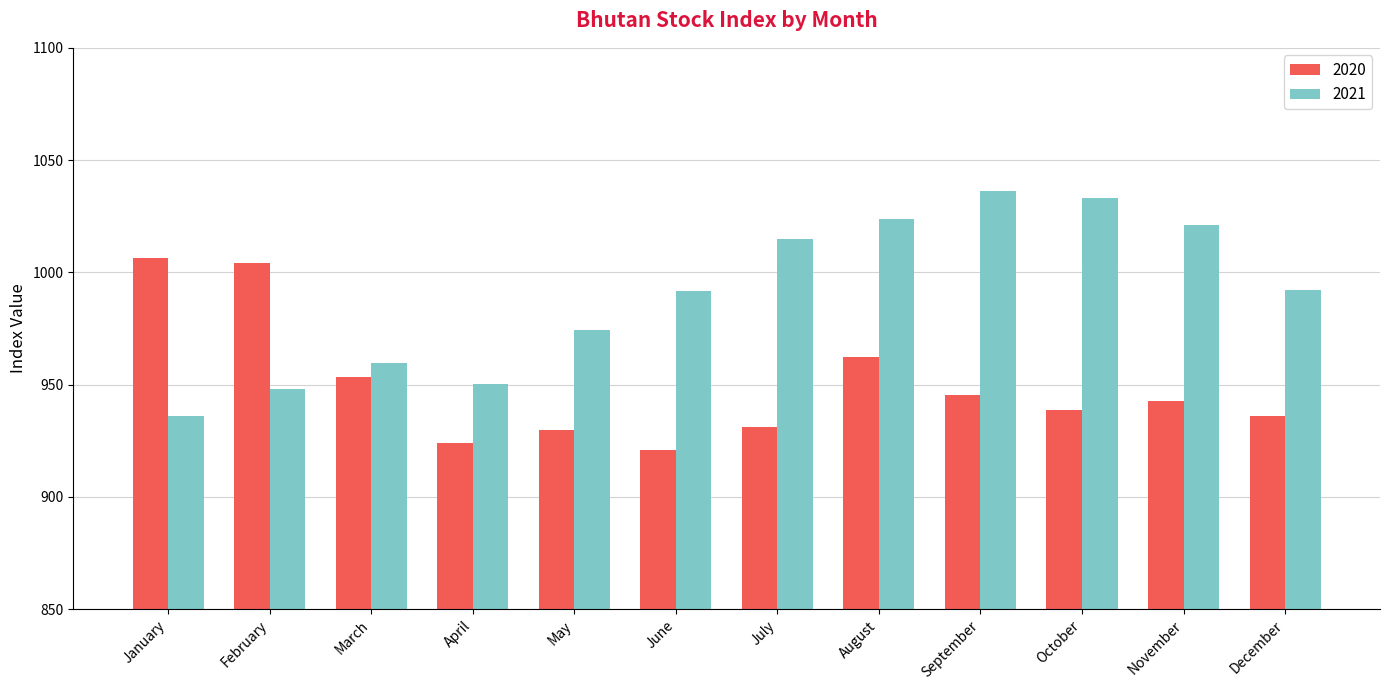

What is the highest value of the 2021 series?

1036.2